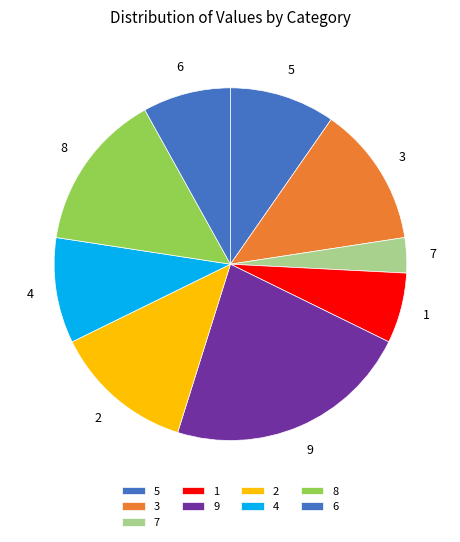

Is there any slice that represents more than half of the pie?

No